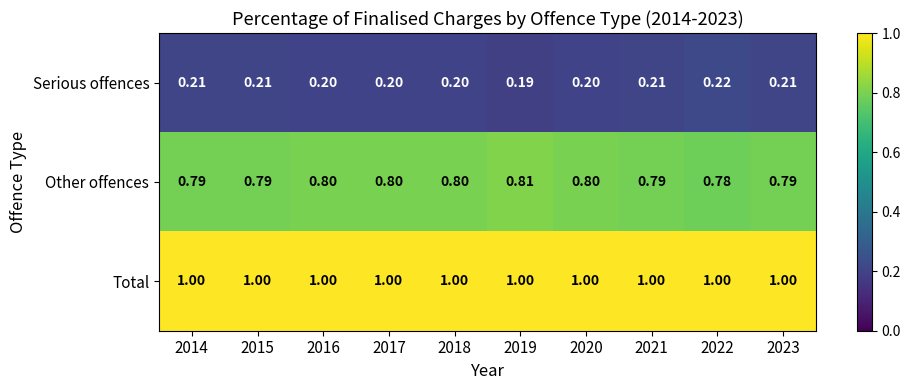

Which series has the largest total across all categories?

Total